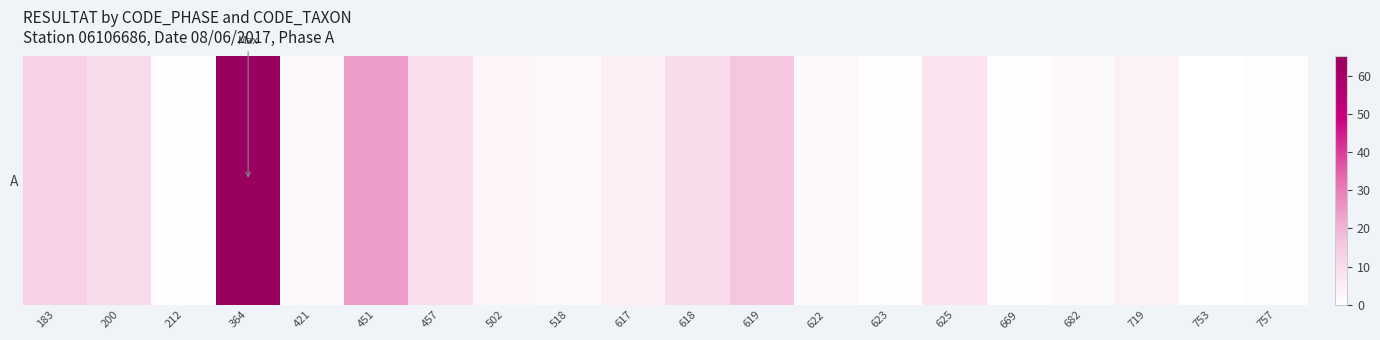

The value at 502 is 2. True or false?

False